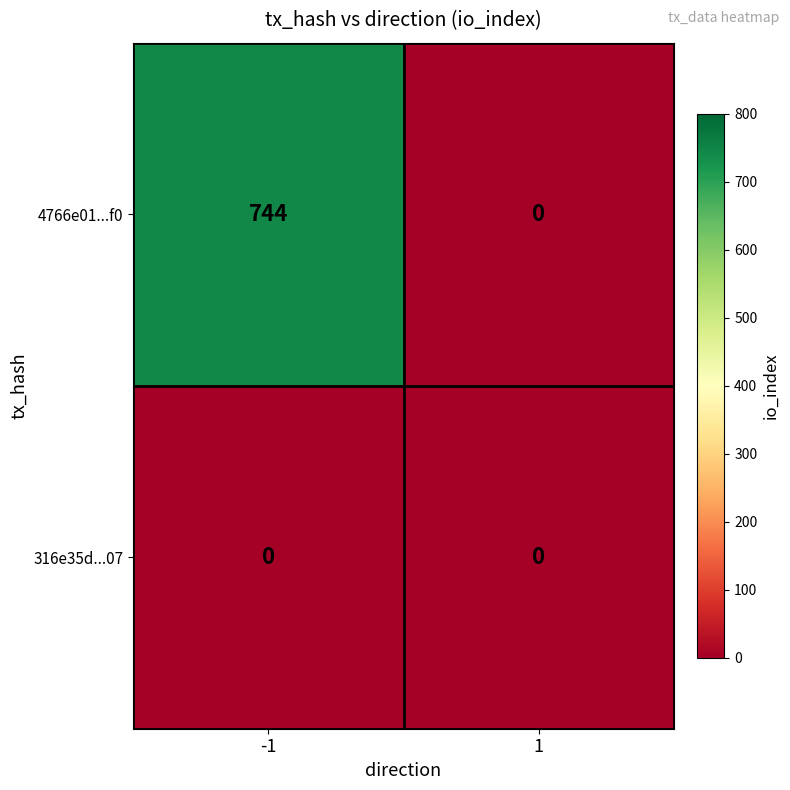

What is the difference between the highest and lowest values at -1?

744